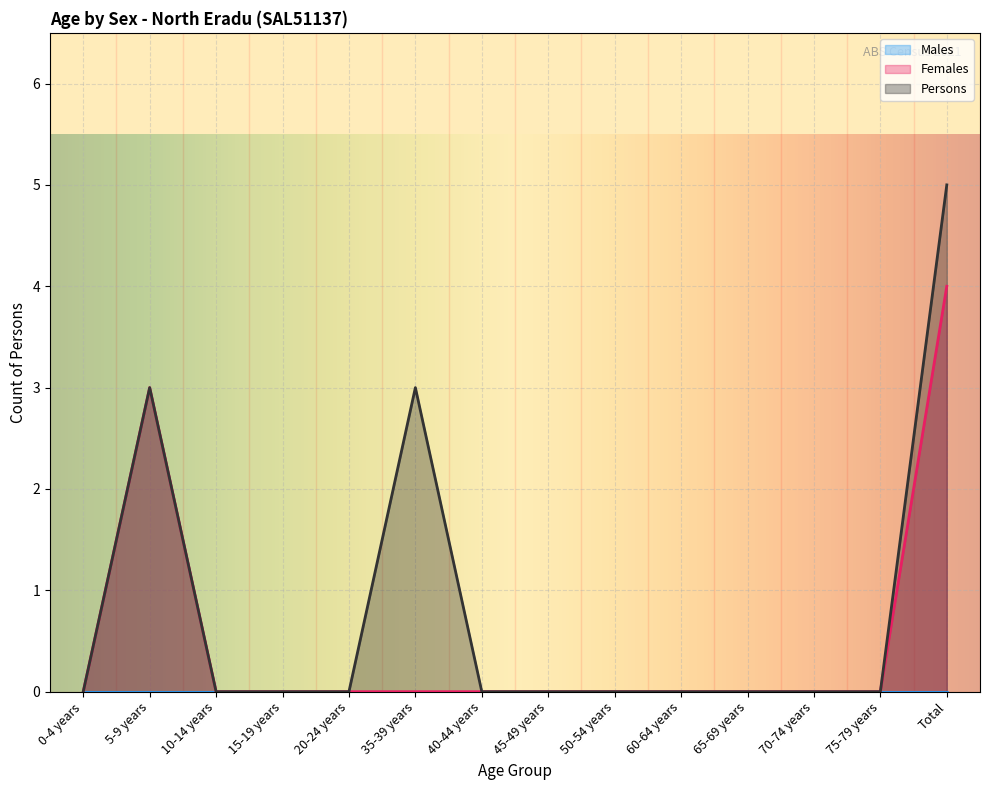

What is the label of the 11th point from the left?

65-69 years